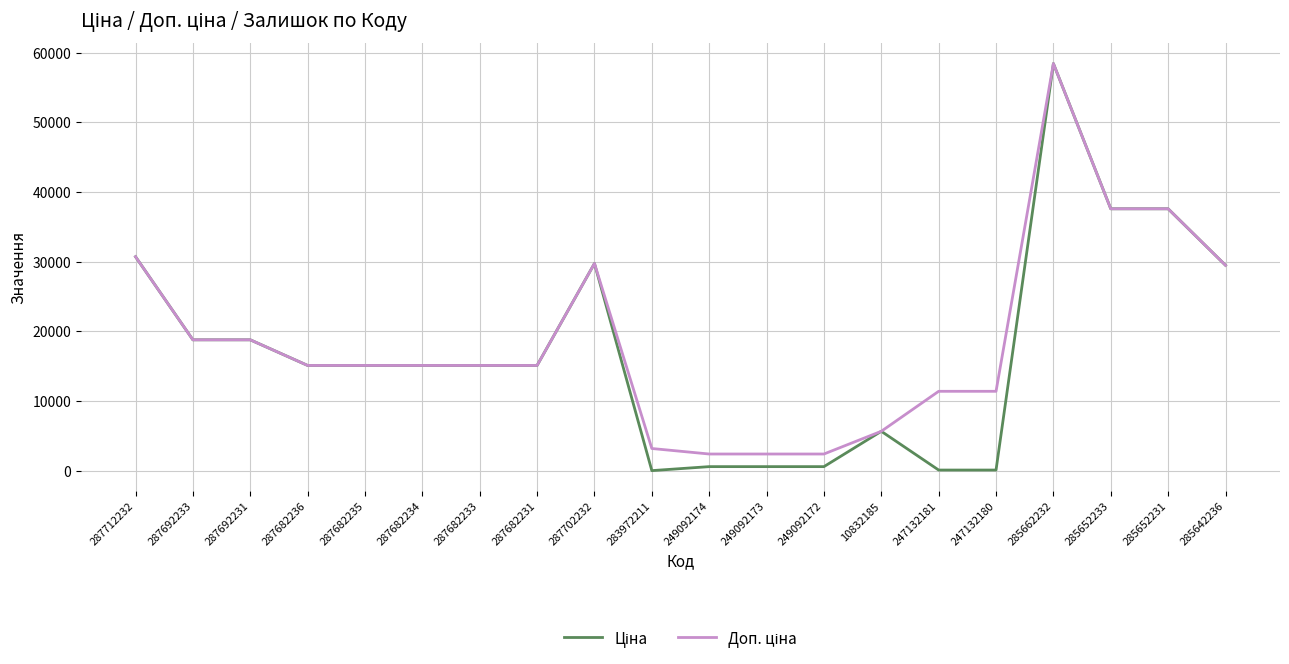

At which category is the sum across all series the highest?

285662232